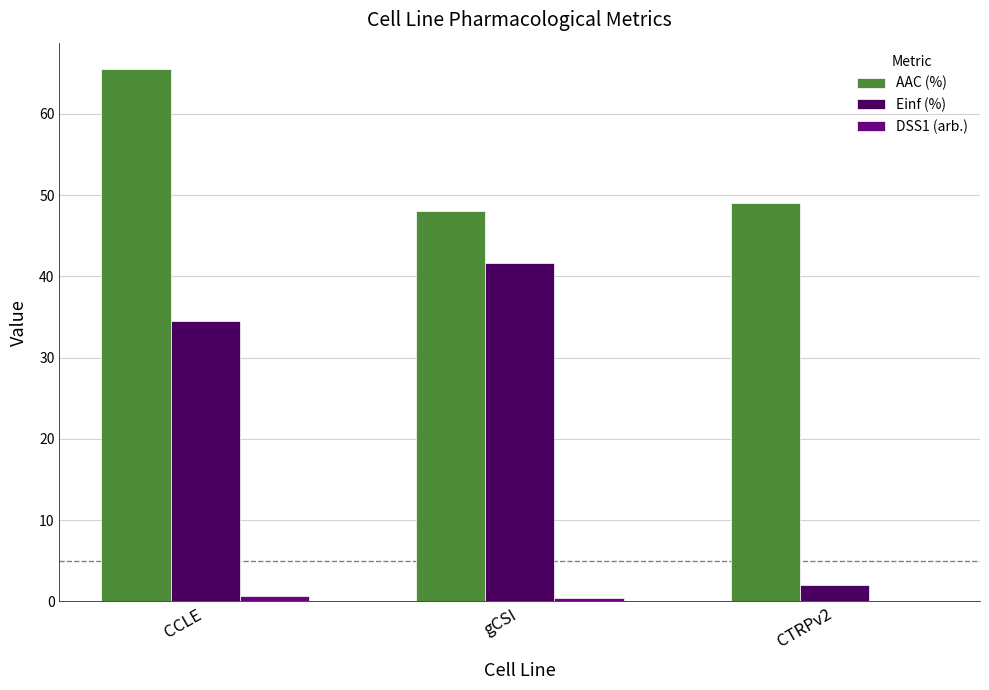

At which category is the sum across all series the highest?

CCLE